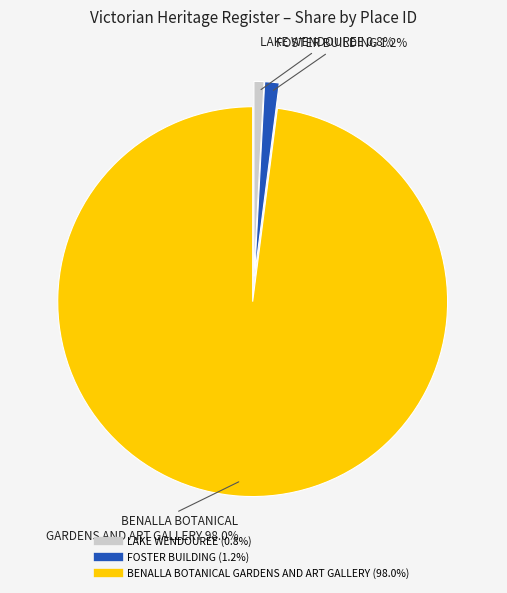

Is there a majority slice in this chart?

Yes